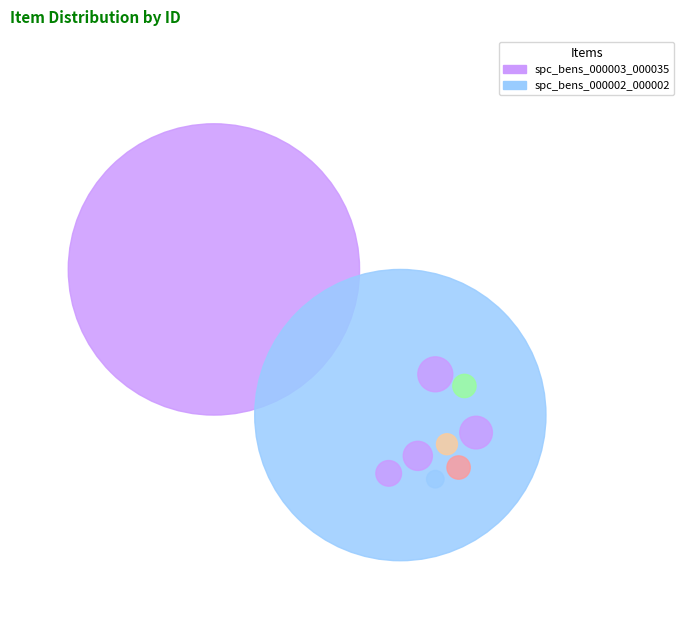

How many slices are in this pie chart?

2